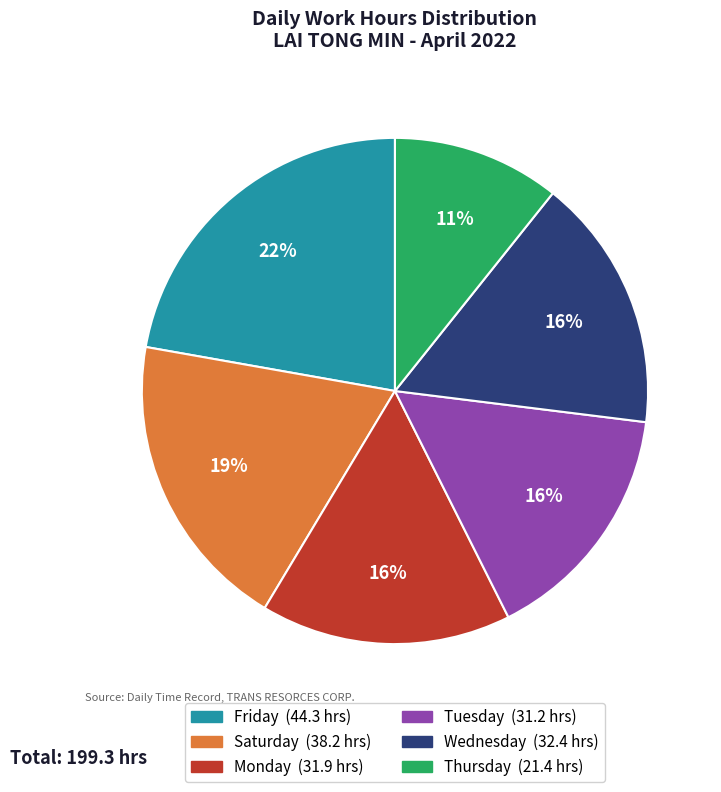

Does any single category account for the majority?

No